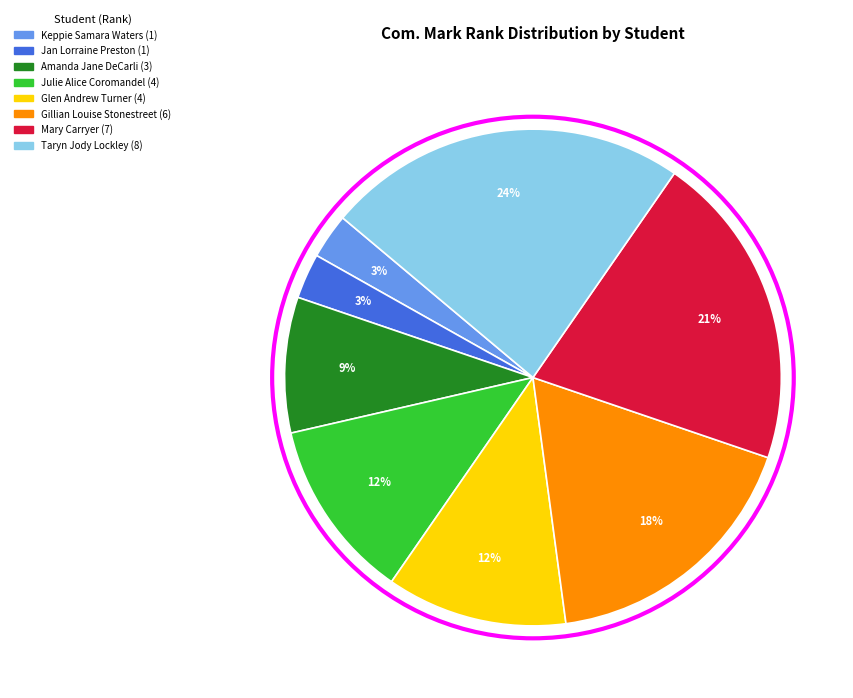

How many slices are in this pie chart?

8